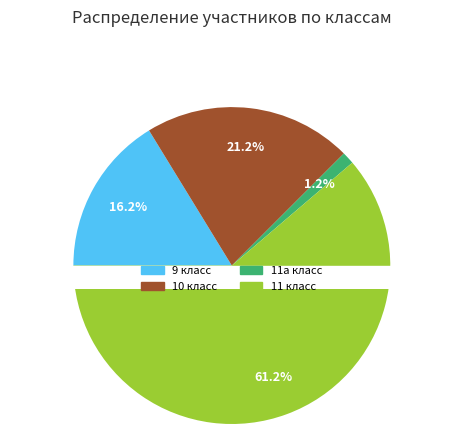

The Класс 11 а slice represents 1% of the pie. True or false?

True